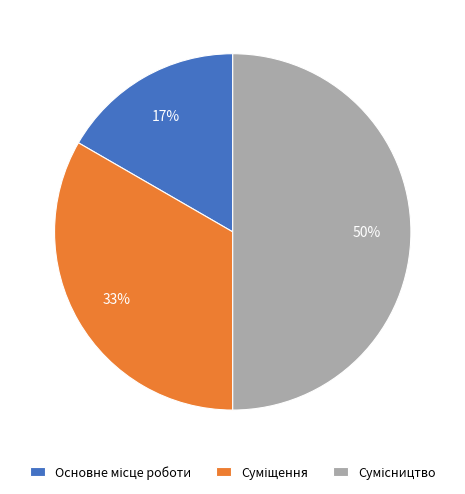

To the nearest percent, what is the average slice percentage?

33%